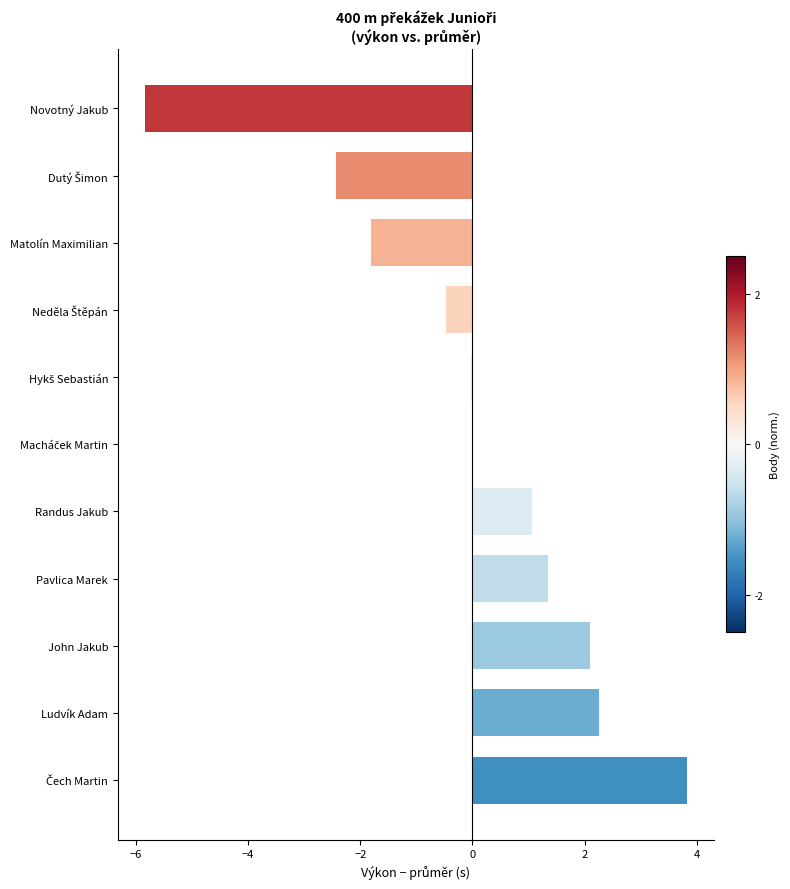

Count the number of data series in this chart.

1